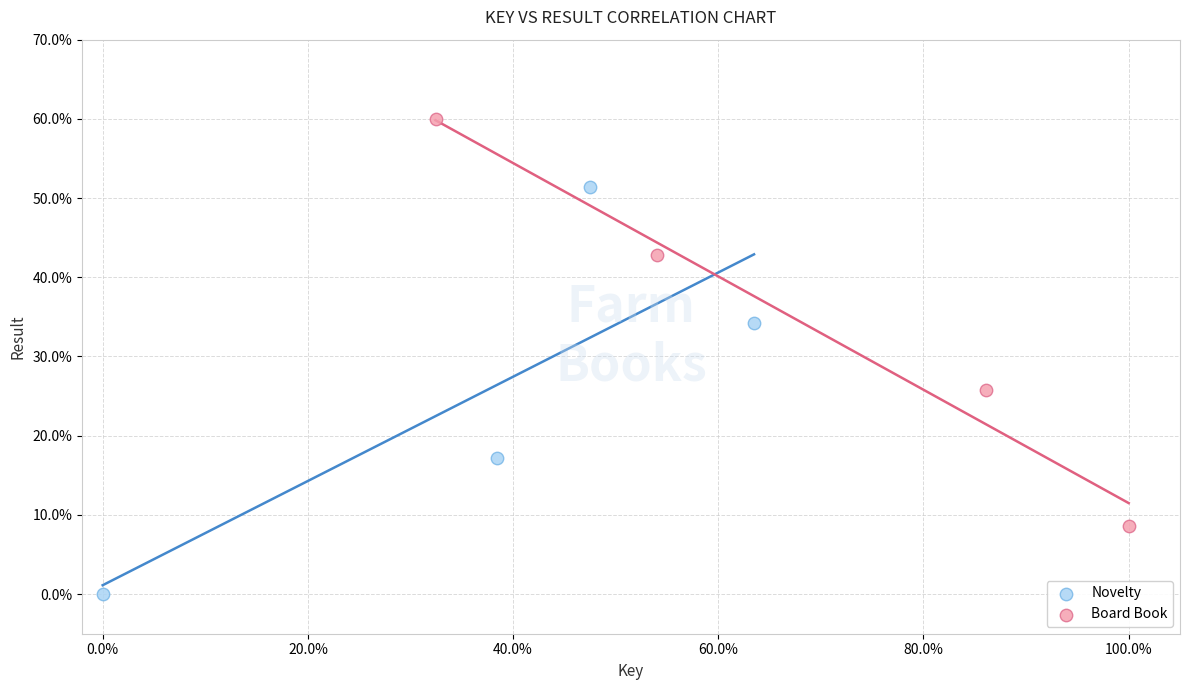

Which series reaches the minimum Y coordinate?

Novelty